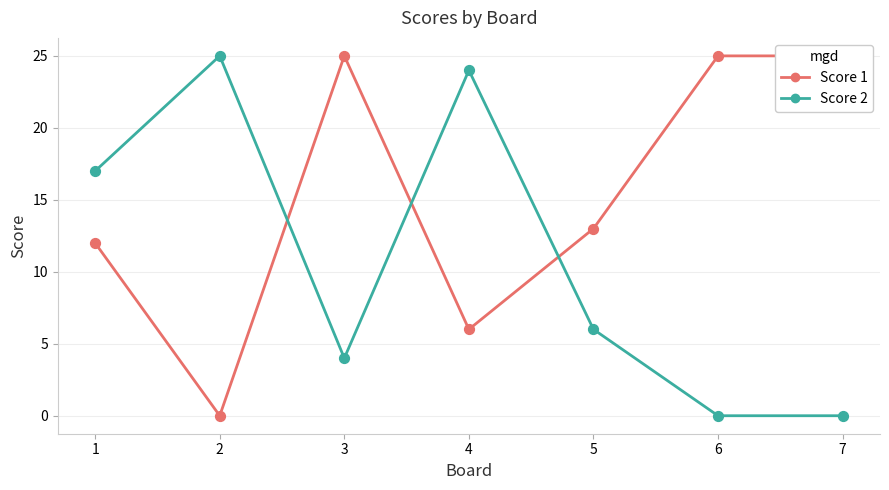

Which series reaches the minimum Y coordinate?

Score 1